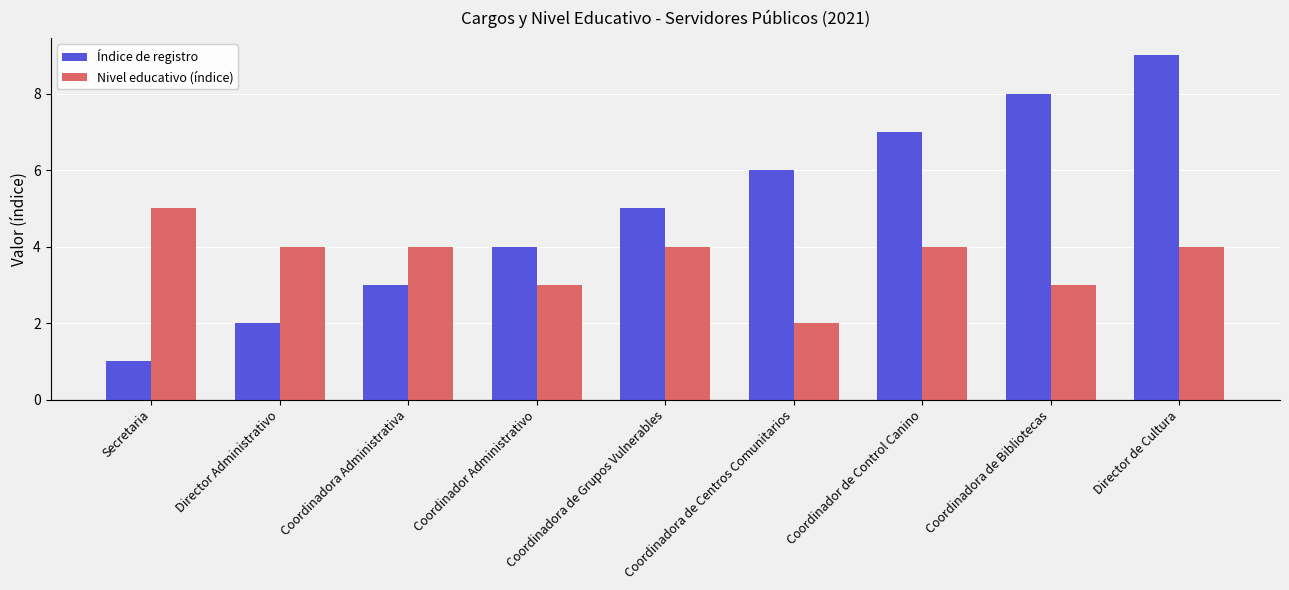

What is the sum of all Índice de registro values?

45